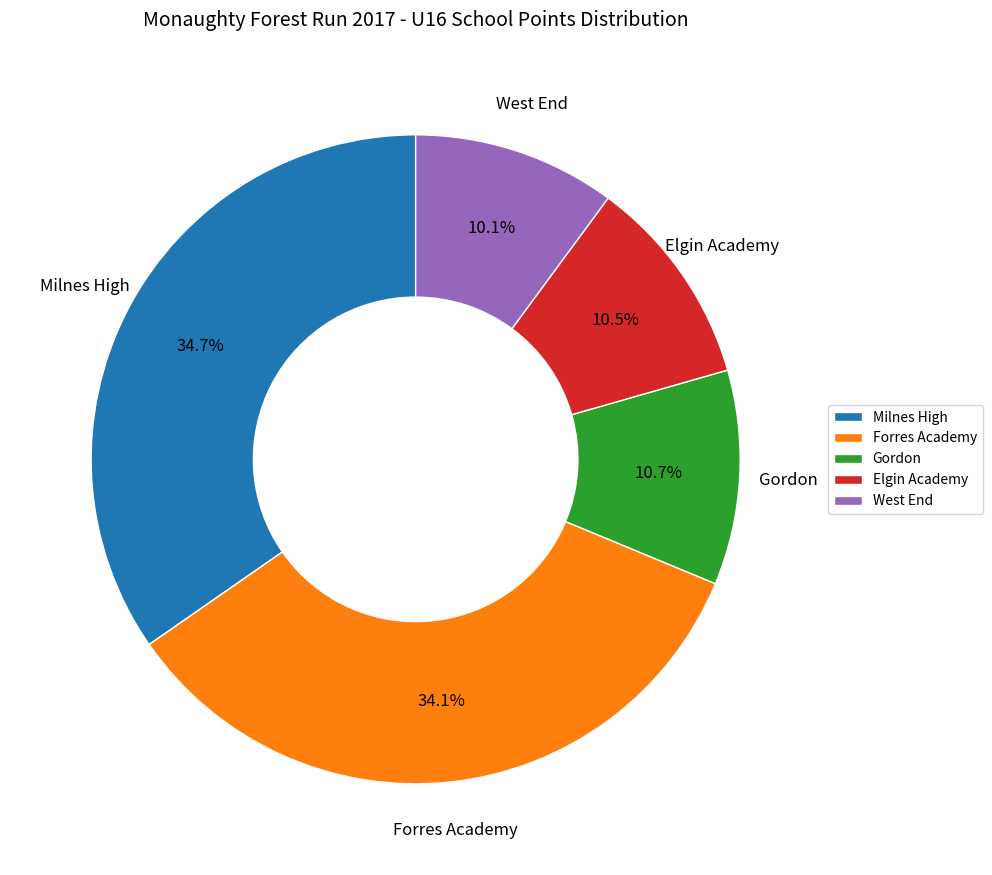

True or false: West End accounts for 10% of the total.

True